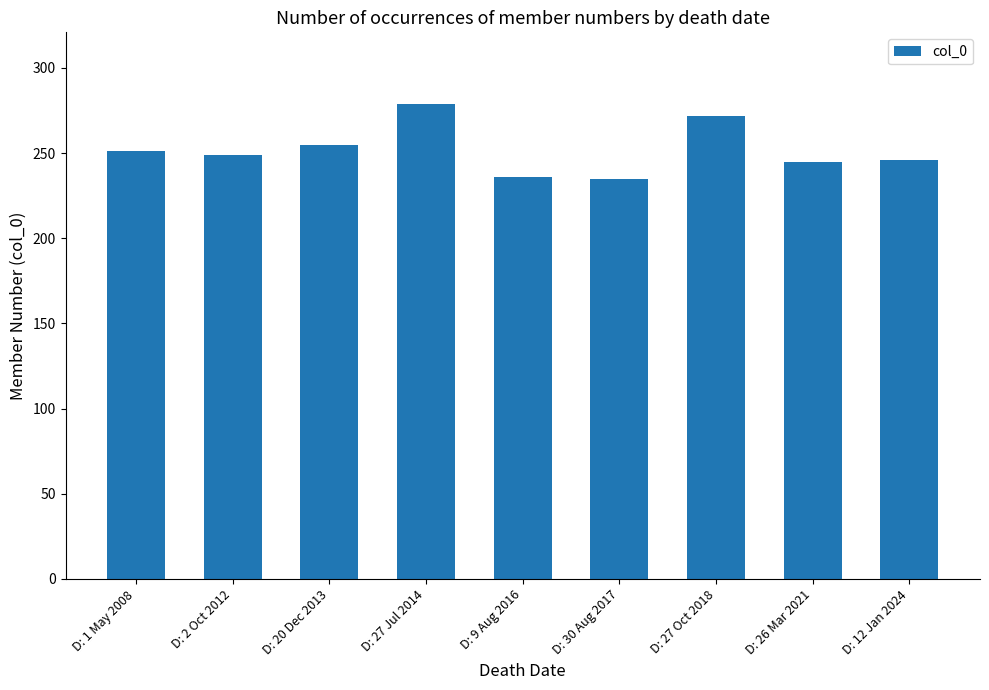

What is the change in value from D: 27 Oct 2018 to D: 26 Mar 2021?

-27